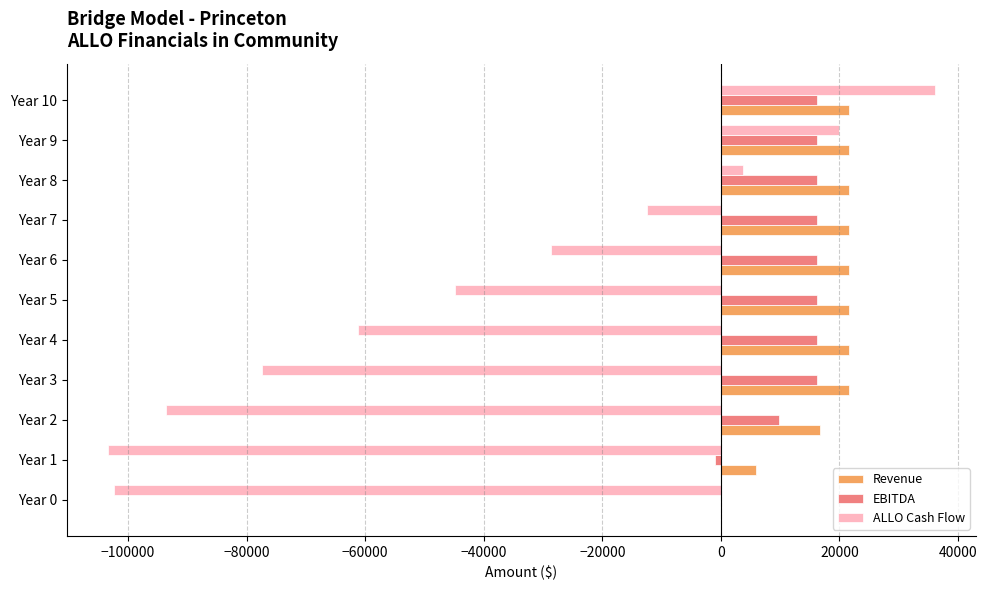

The value of Revenue at Year 8 is 30078.7. True or false?

False